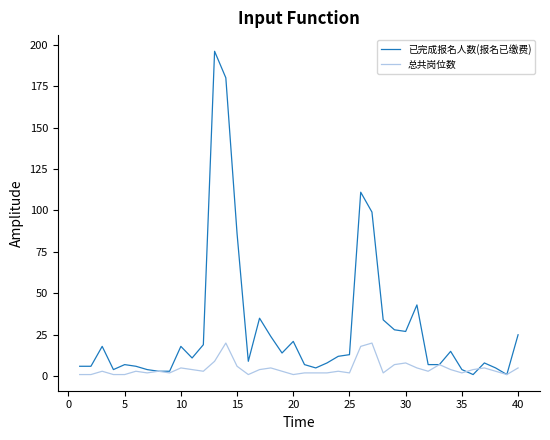

List the series in order of their overall mean, highest first.

已完成报名人数(报名已缴费), 总共岗位数